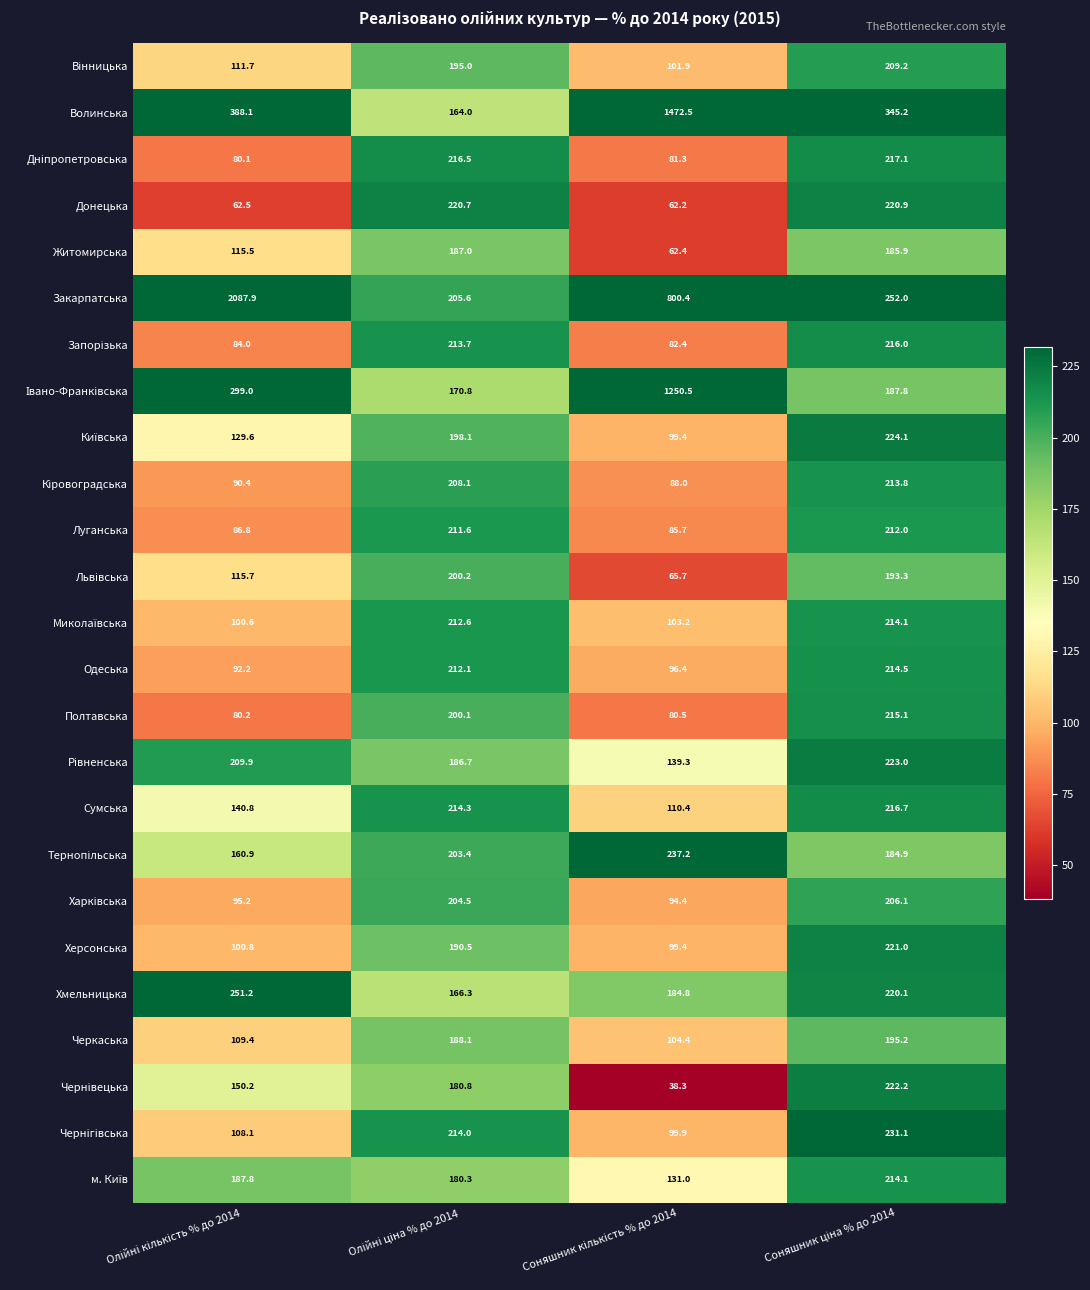

What is the average value of the Волинська series?

592.5